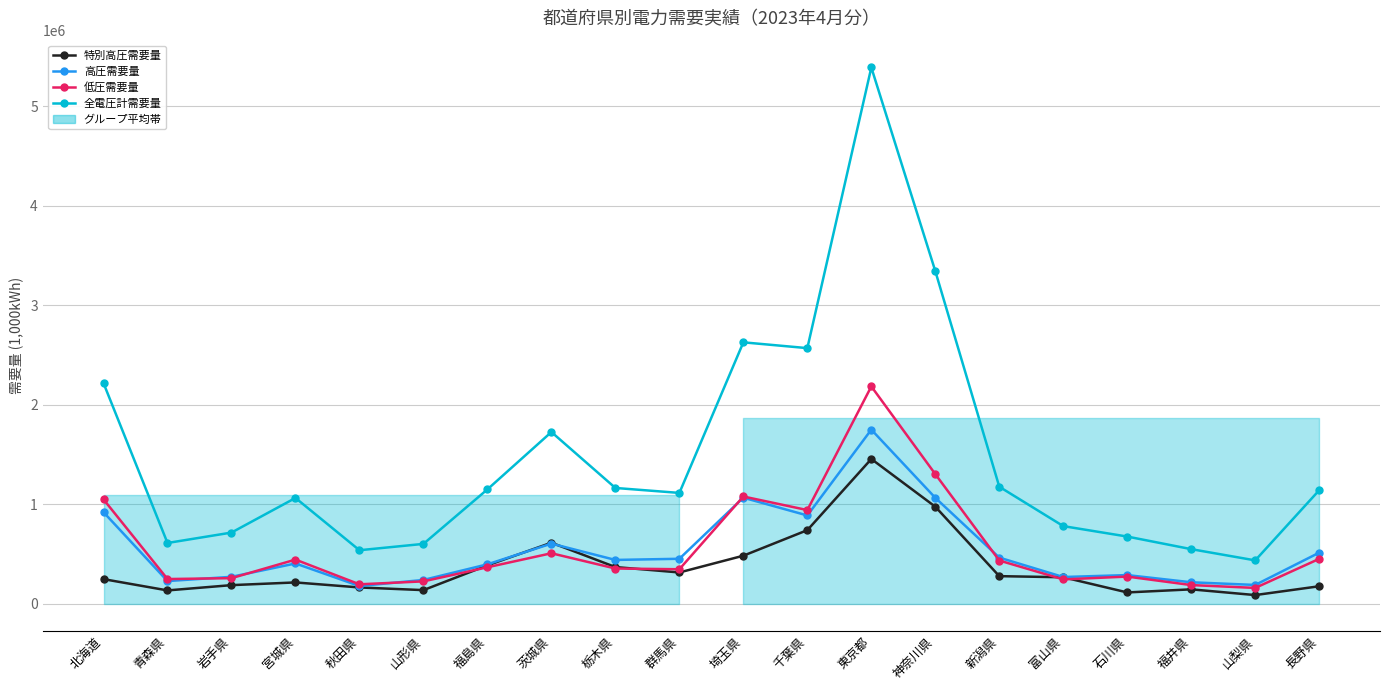

What is the total value across all series at 茨城県?

3451820.2